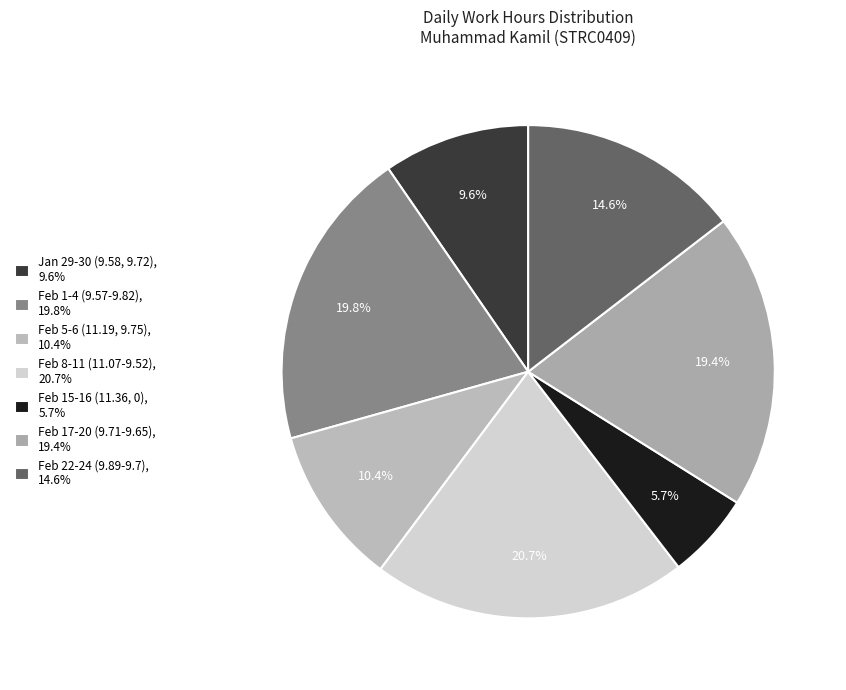

How many slices are in this pie chart?

7